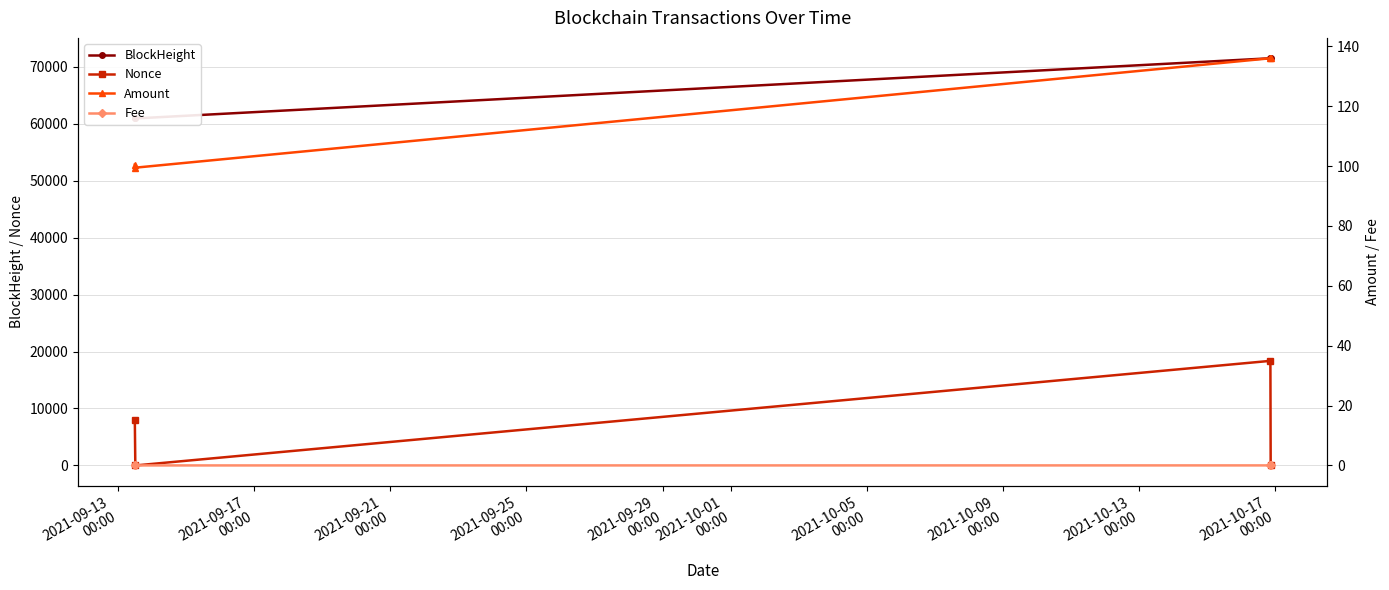

True or false: BlockHeight has more than 2 interior local peaks.

False